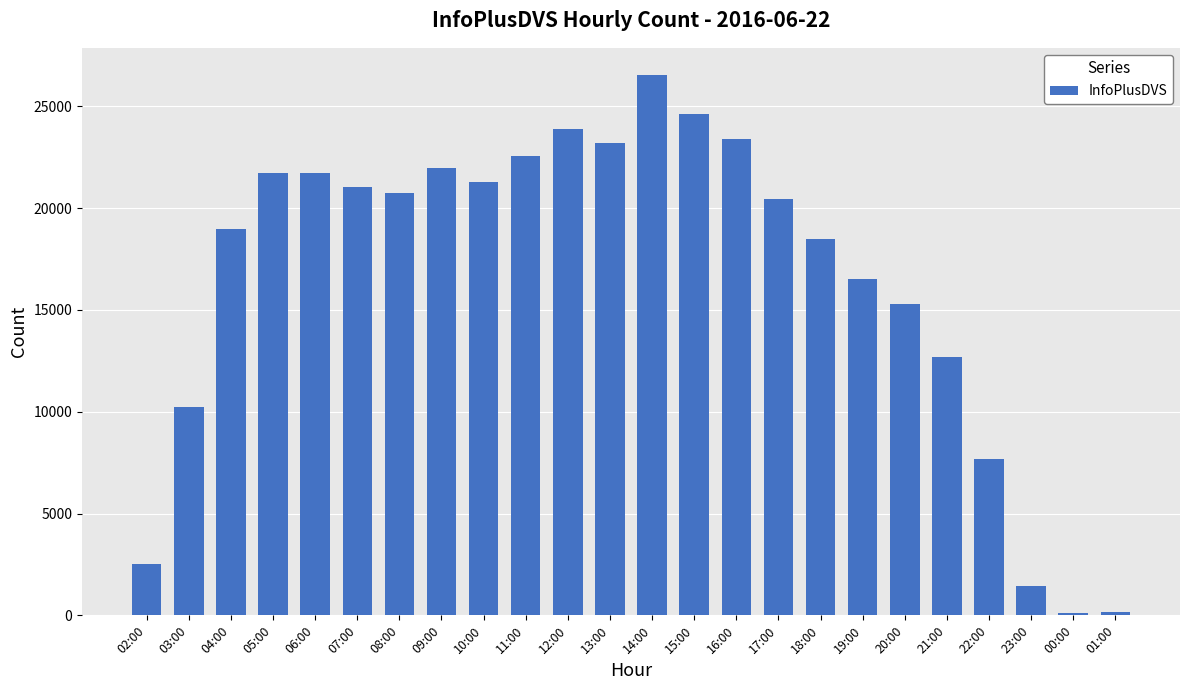

Which label corresponds to the largest value in the chart?

14:00